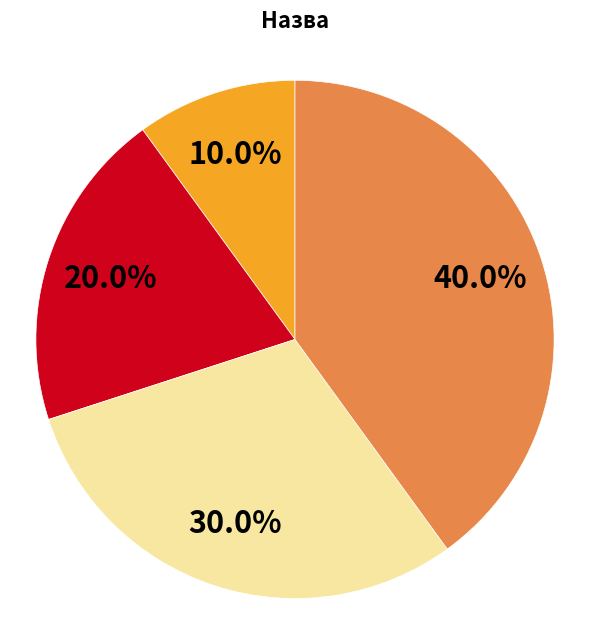

How many slices are in this pie chart?

4